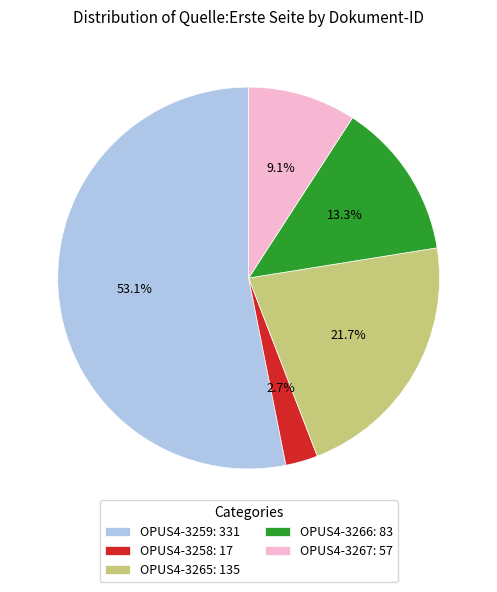

Is it true that OPUS4-3266 is 13% of the pie?

True